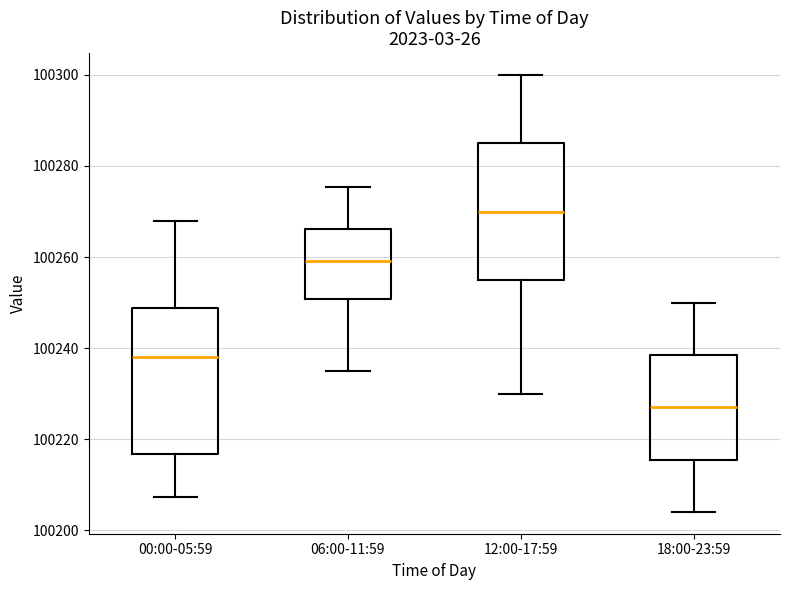

Reading left to right, read every box against the y-axis: the position of its median line, the range the box covers, and the ends of its whiskers. The values are not printed on the chart, so give them approximately, as read against the axis.

00:00-05:59: median 100238, box 100216 to 100248, whiskers 100208 to 100268
06:00-11:59: median 100260, box 100250 to 100266, whiskers 100236 to 100276
12:00-17:59: median 100270, box 100256 to 100286, whiskers 100230 to 100300
18:00-23:59: median 100228, box 100216 to 100238, whiskers 100204 to 100250